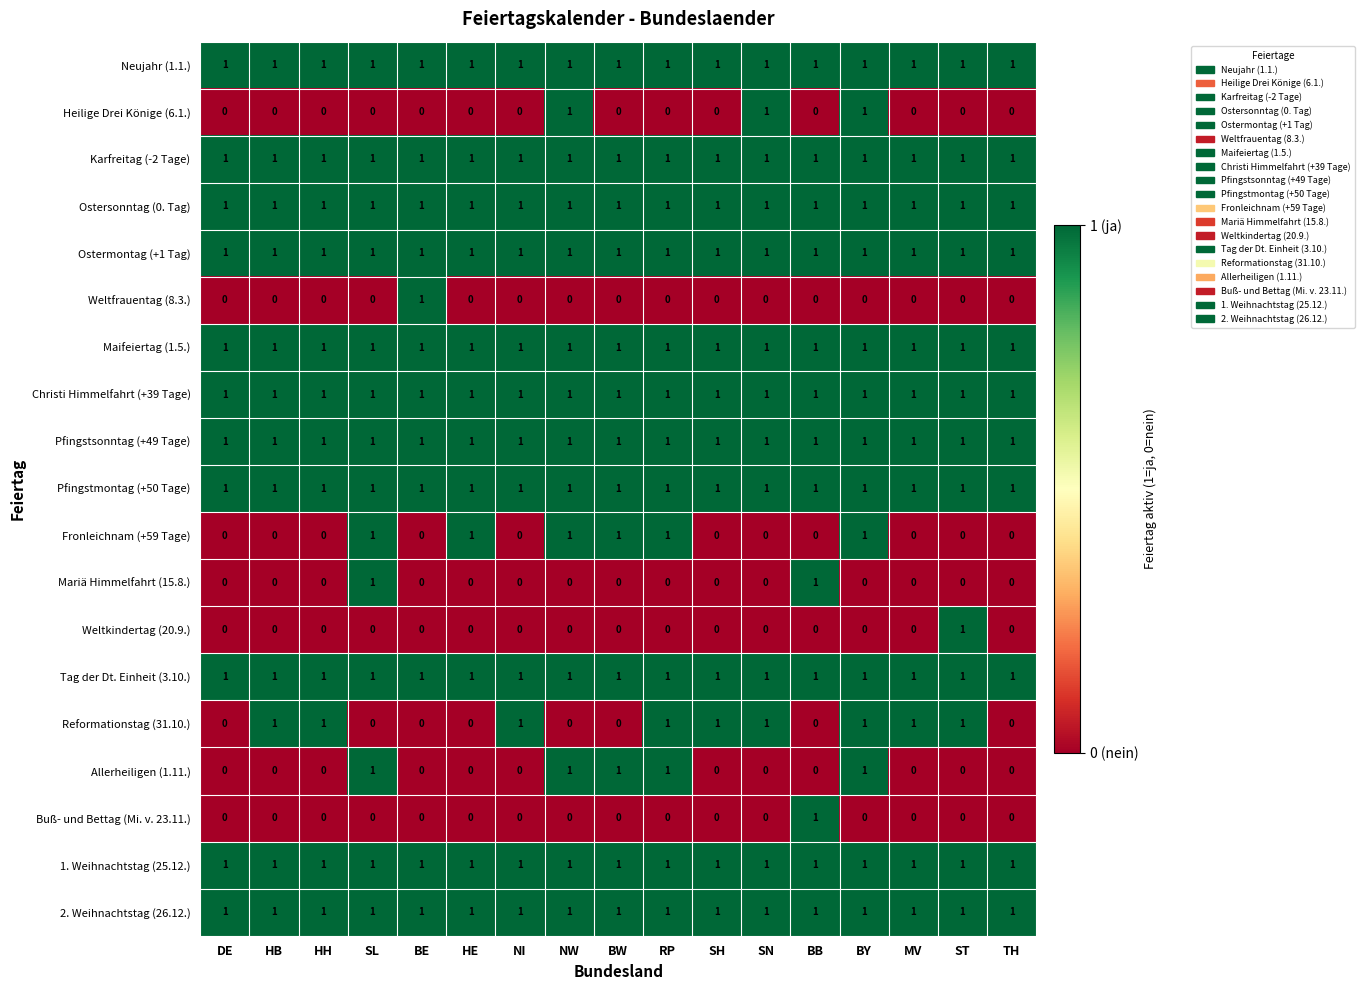

Count the number of data series in this chart.

19